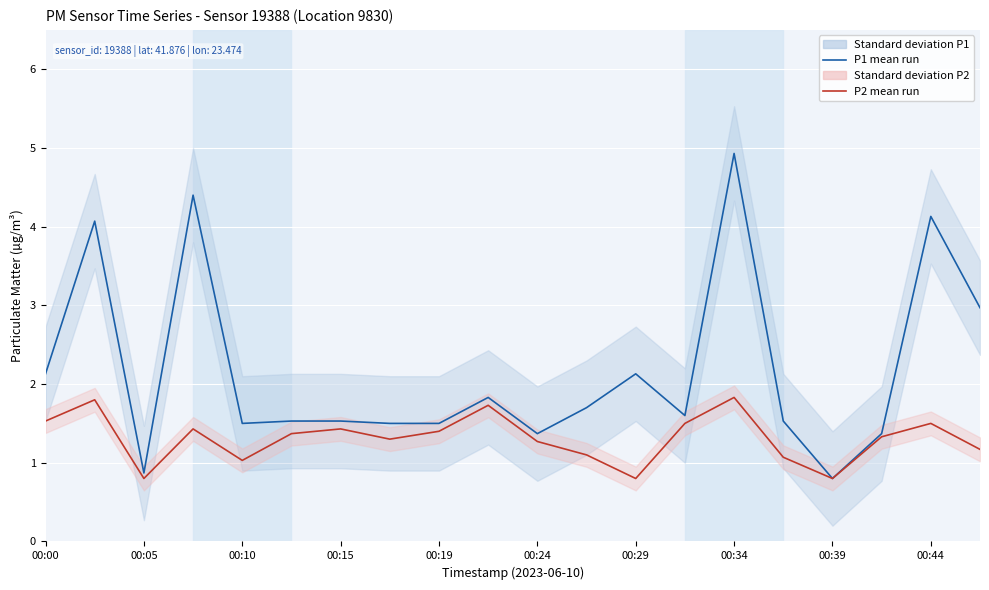

True or false: P2 mean run and P1 mean run intersect in this chart.

False